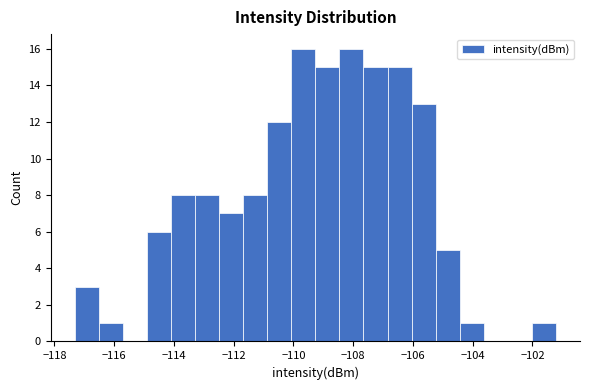

What is the height of the bar covering -113.2 to -112.4 on the x-axis? Neither the bar edges nor the heights are printed on the chart, so give them approximately, as read against the axes.

8